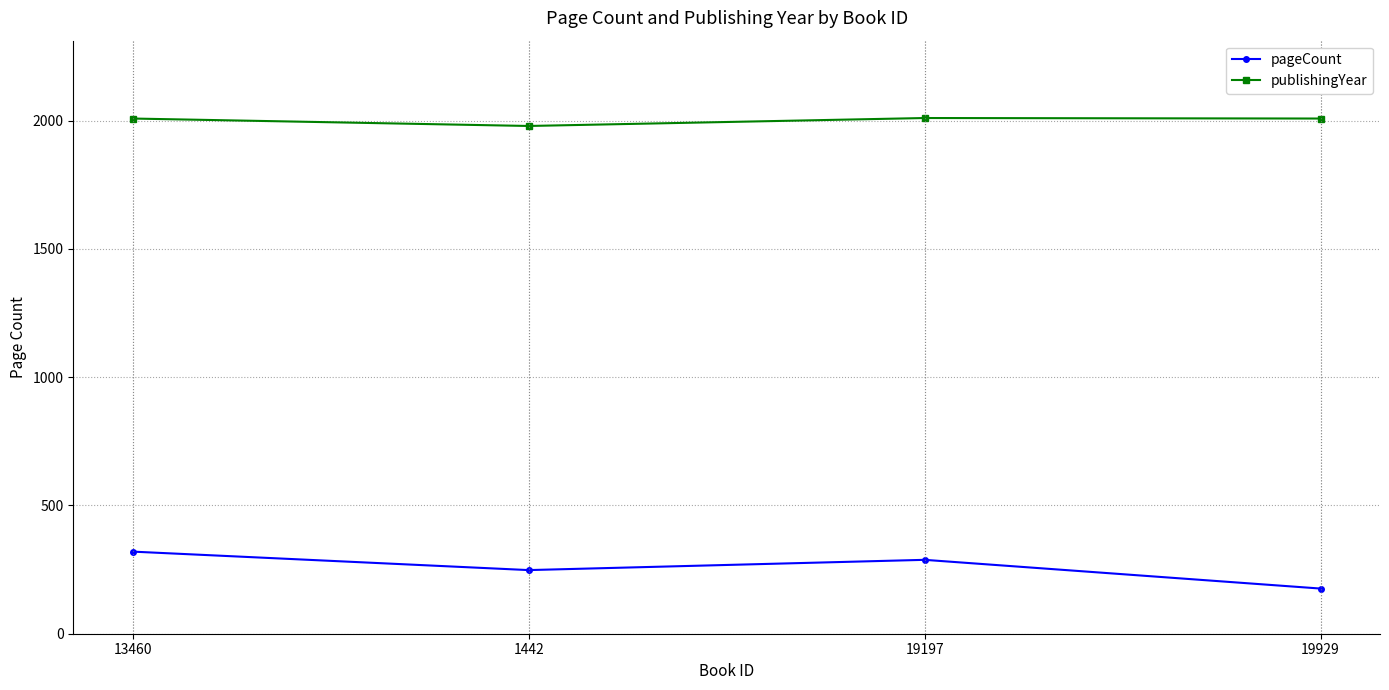

How many data points does each series have?

4